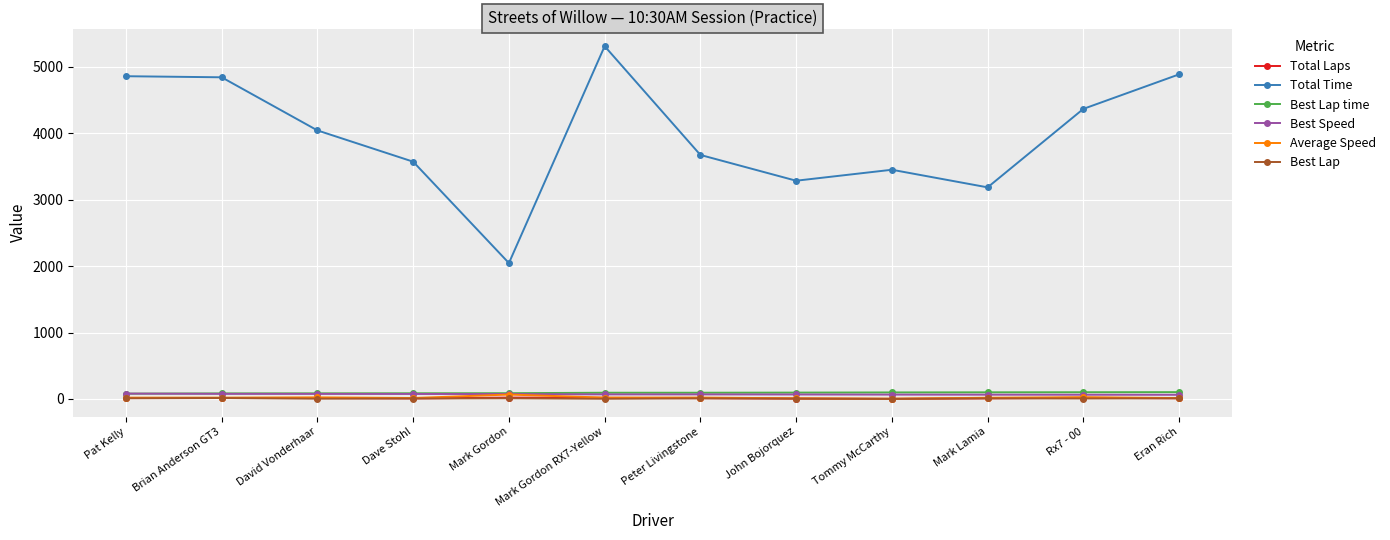

What is the maximum value shown in the chart?

5312.3